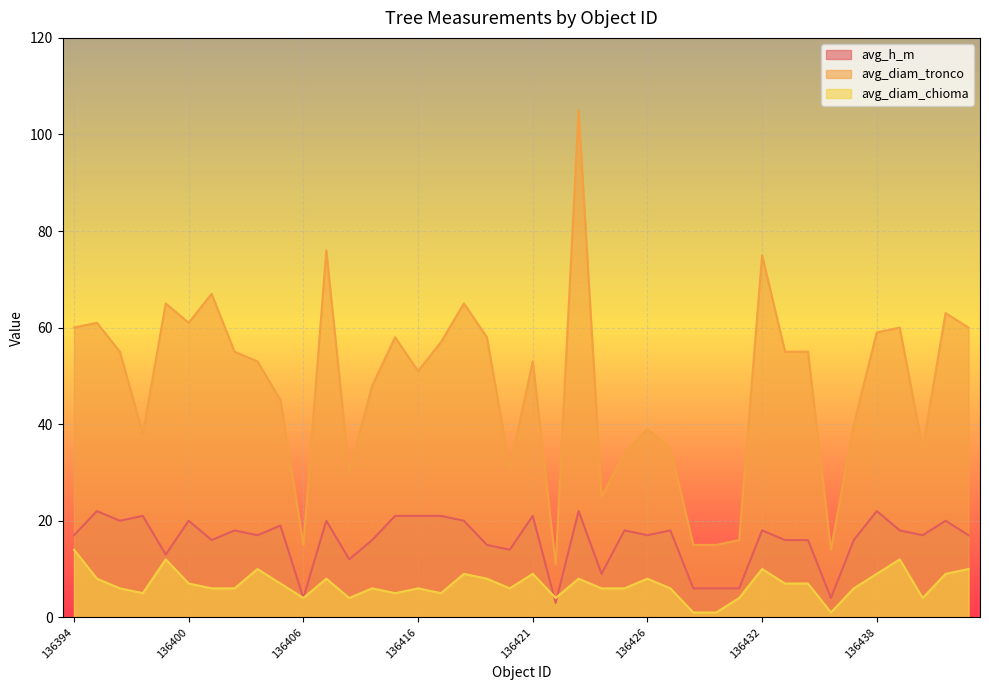

What is the spread (max minus min) of values at 136401?

61